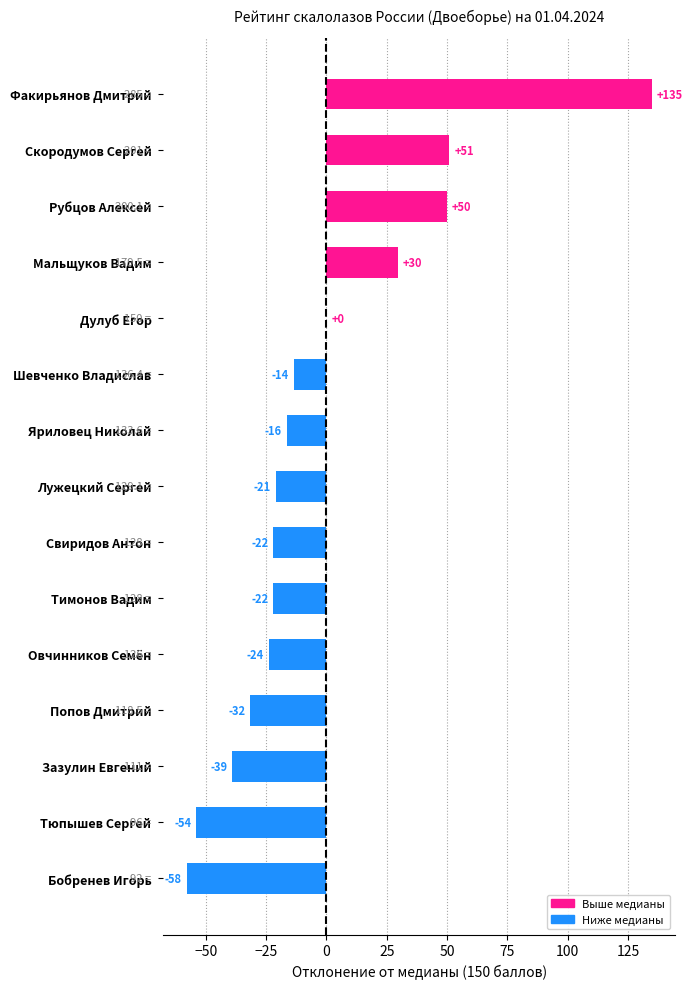

What is the maximum value shown in the chart?

135.0